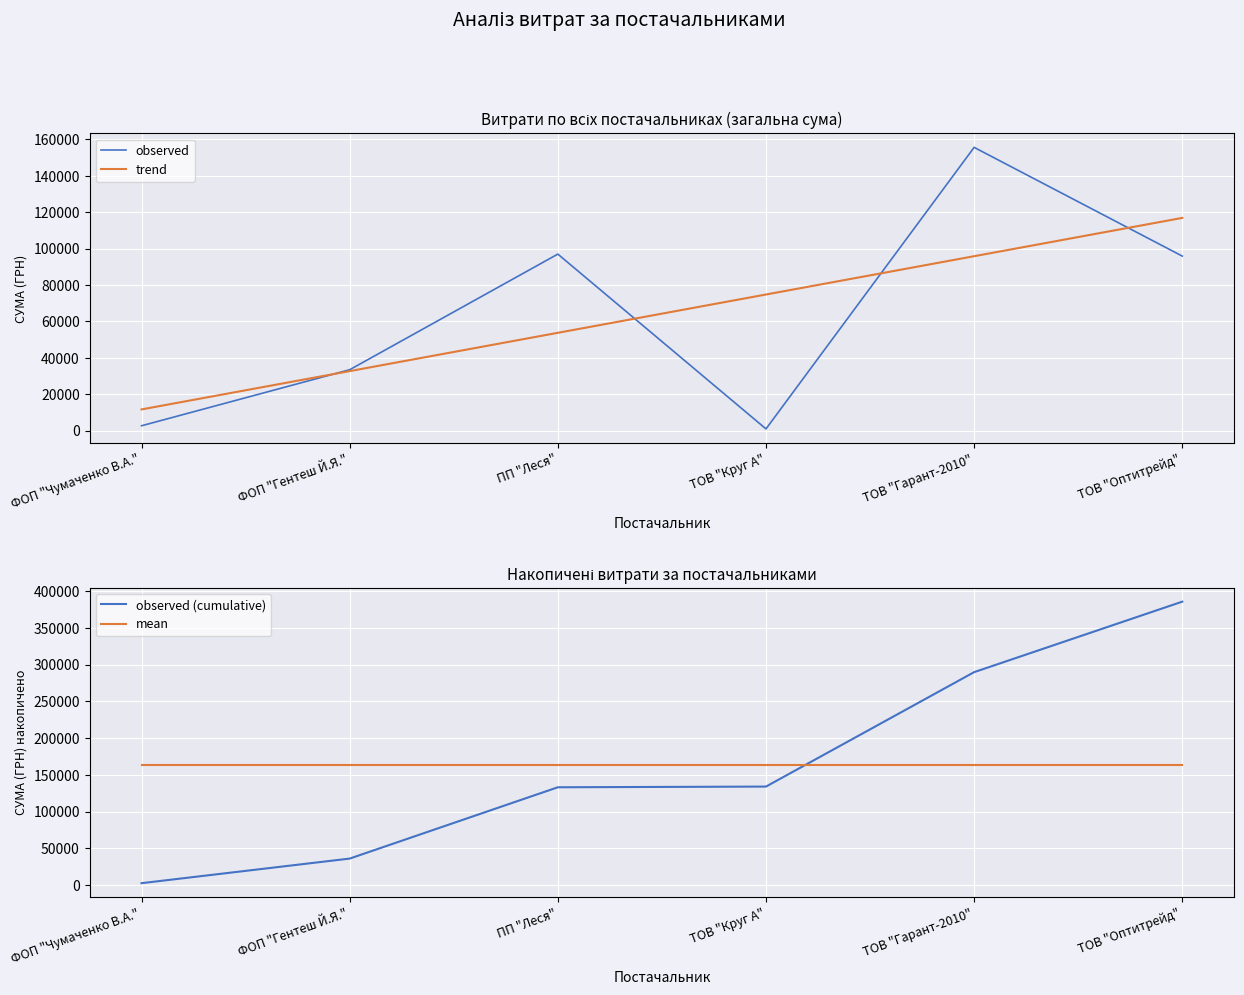

At which label does trend first exceed 74786?

ТОВ "Круг А"